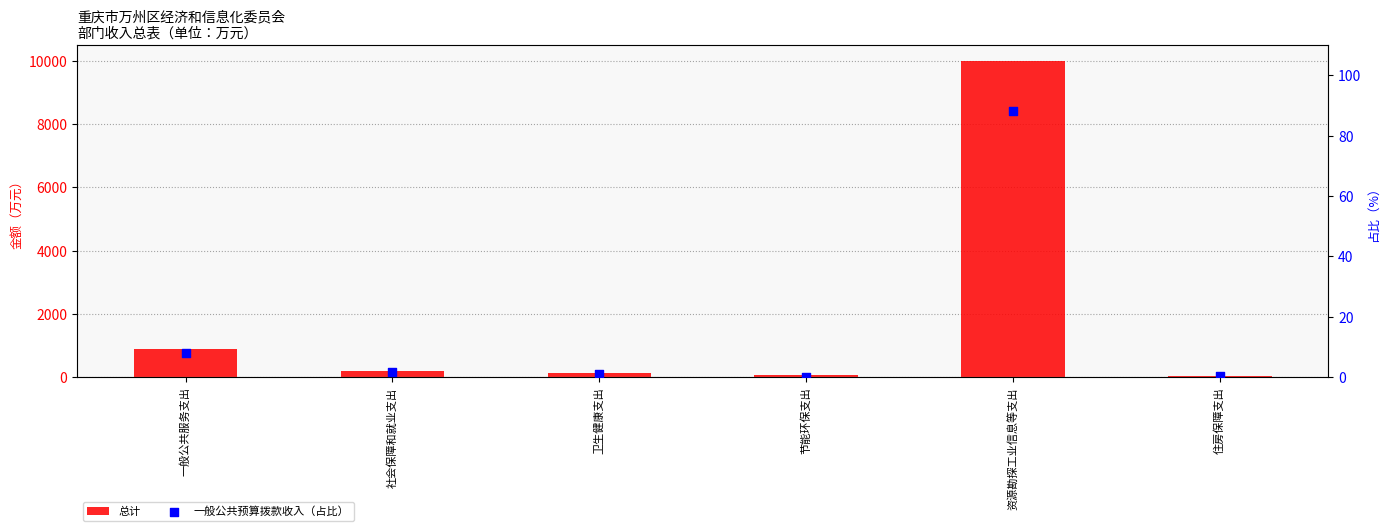

Is the value of 一般公共预算拨款收入（占比） at 卫生健康支出 greater than the value of 总计 at 节能环保支出?

No